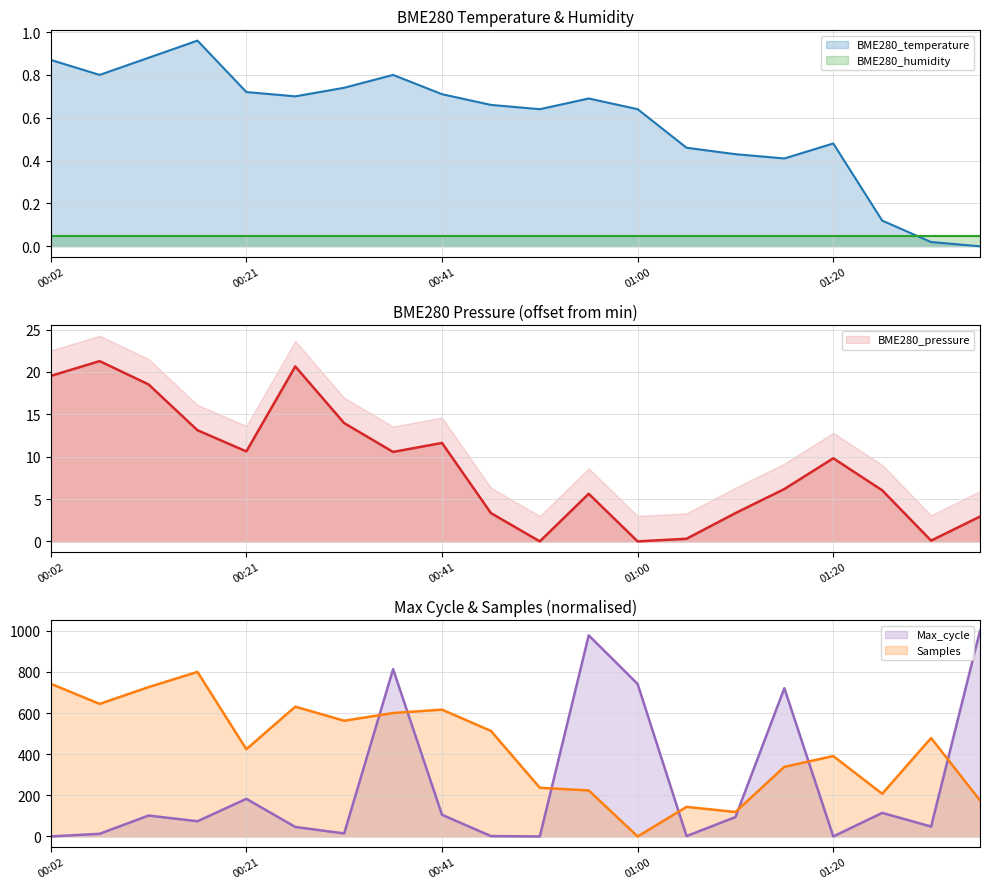

Is it true that Samples equals -292.5 at 01:00?

False